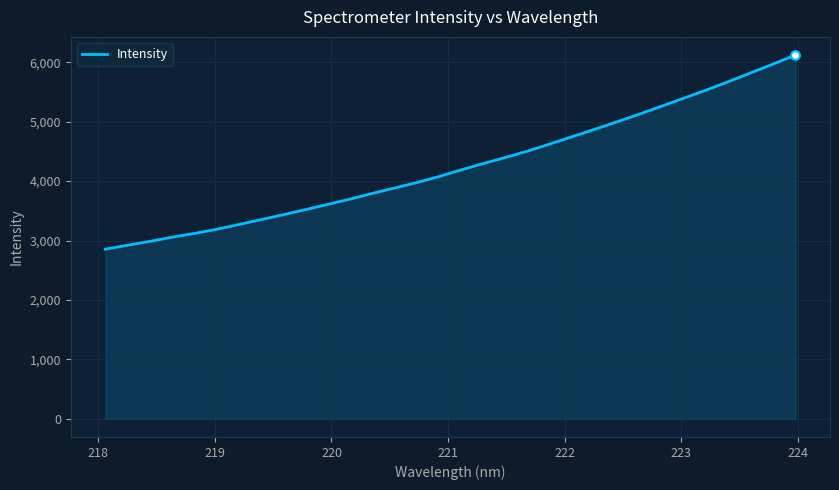

What is the greatest value displayed?

6120.6